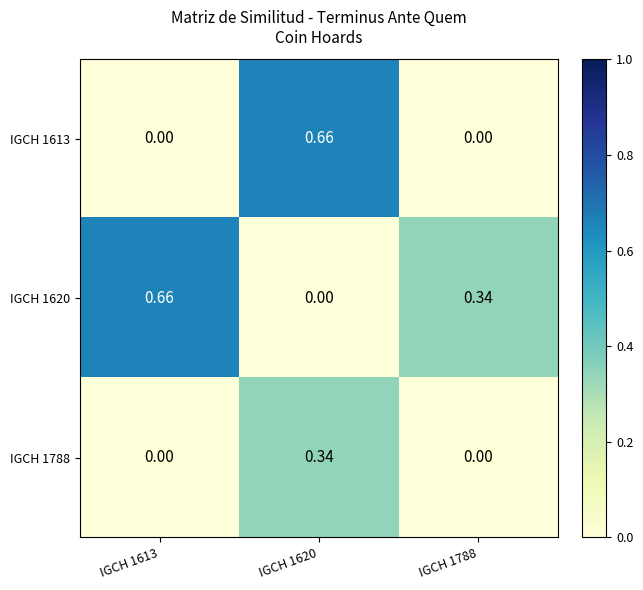

Is the value of IGCH 1620 at IGCH 1620 greater than the value of IGCH 1788 at IGCH 1620?

No